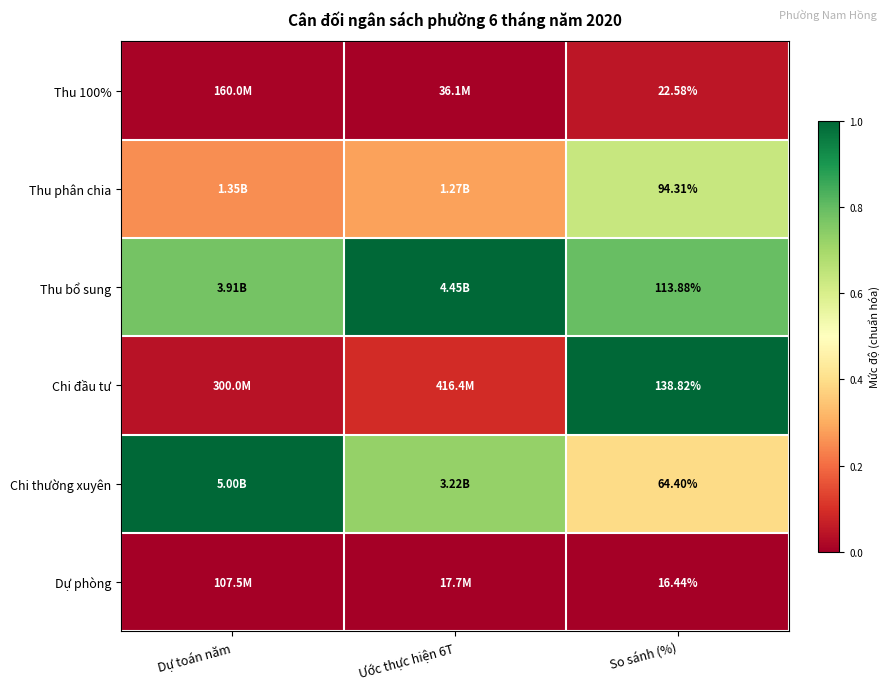

How many Thu bổ sung values are between 0 and 1?

3